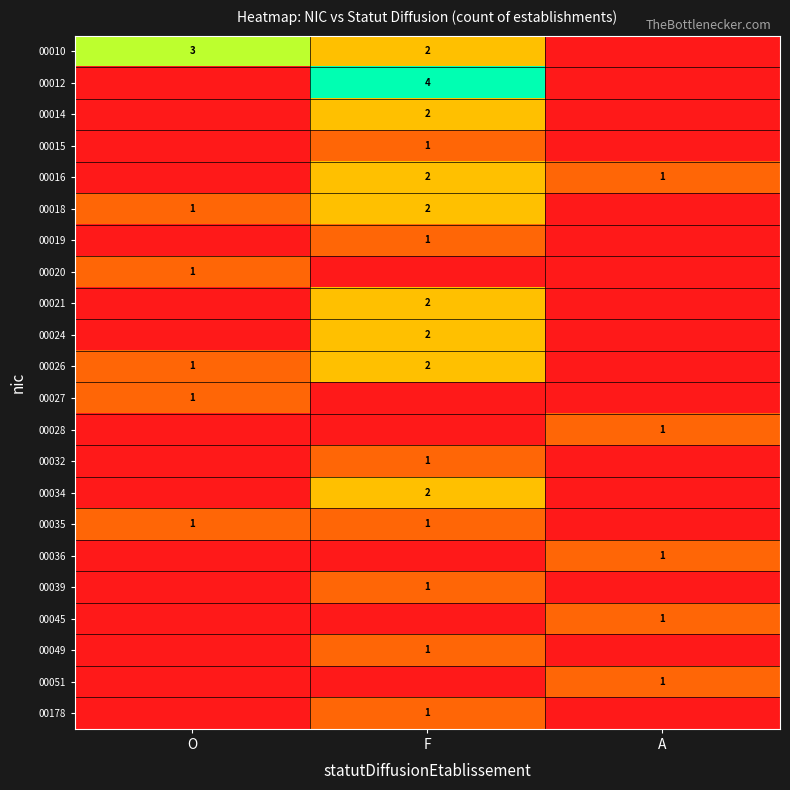

Is it true that 00012 equals 6 at F?

False